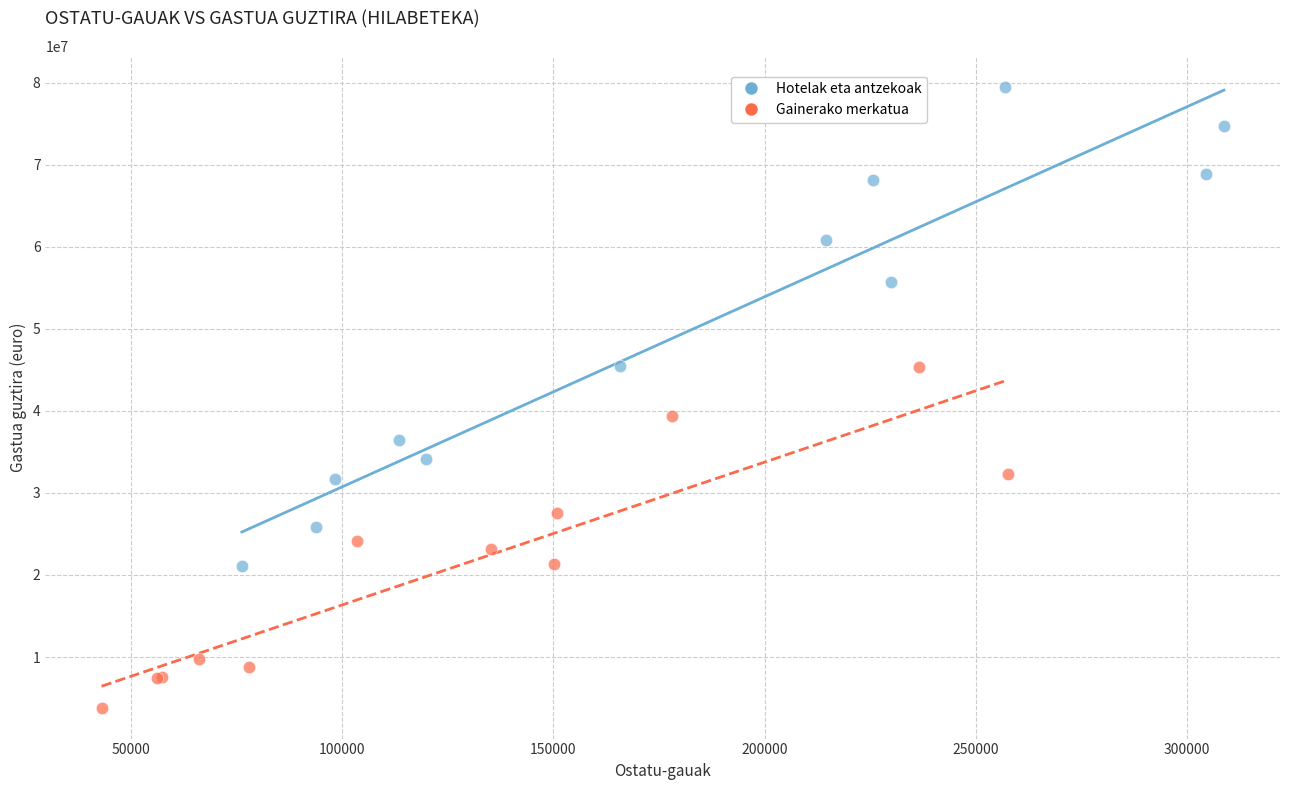

Which series contains the lowest Y value?

Gainerako merkatua